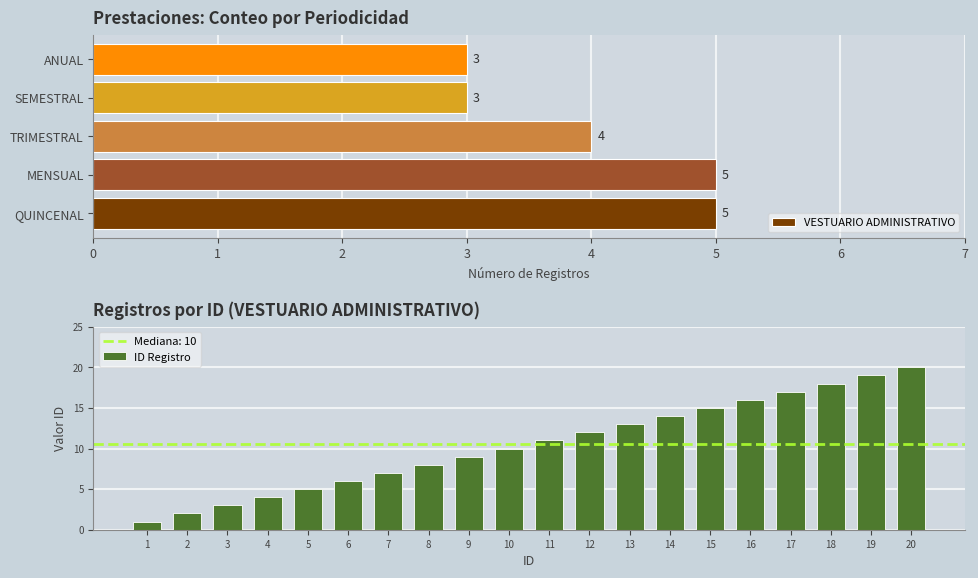

What is the minimum value shown in the chart?

1